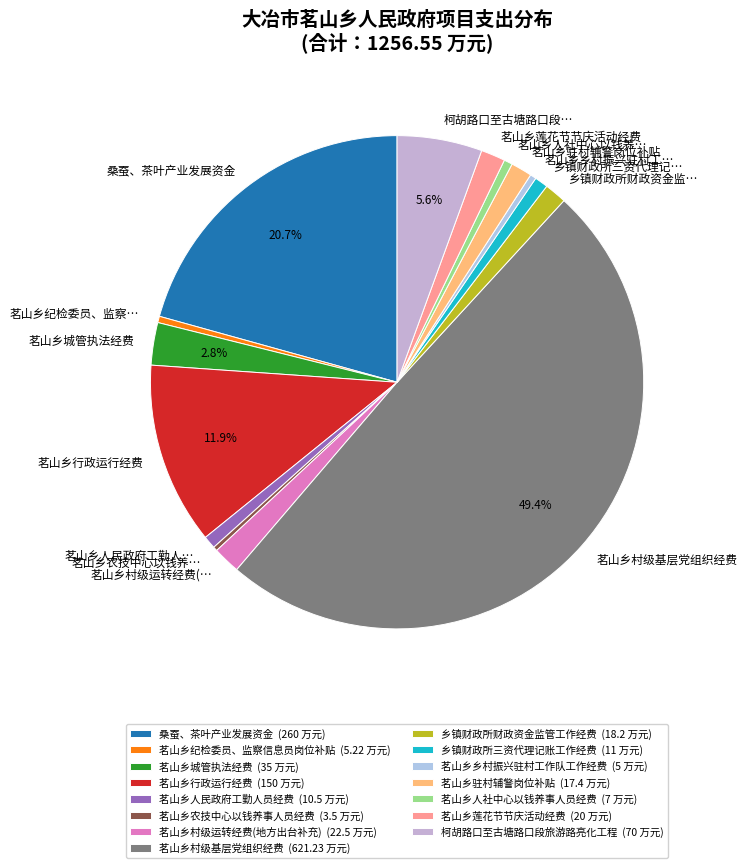

The 茗山乡人民政府工勤人员经费 slice represents 10% of the pie. True or false?

False